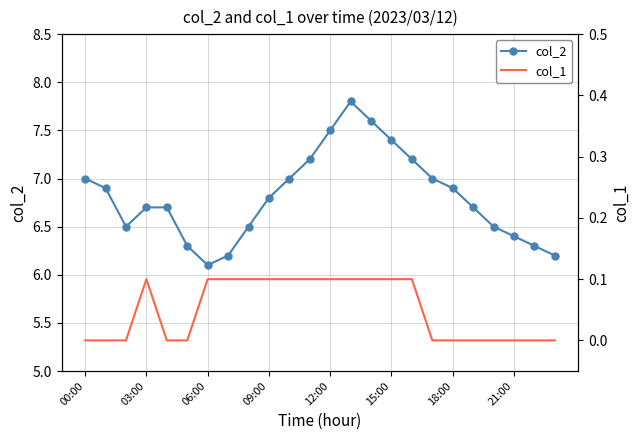

What is the sum of the col_1 values at 17 and 14?

0.1